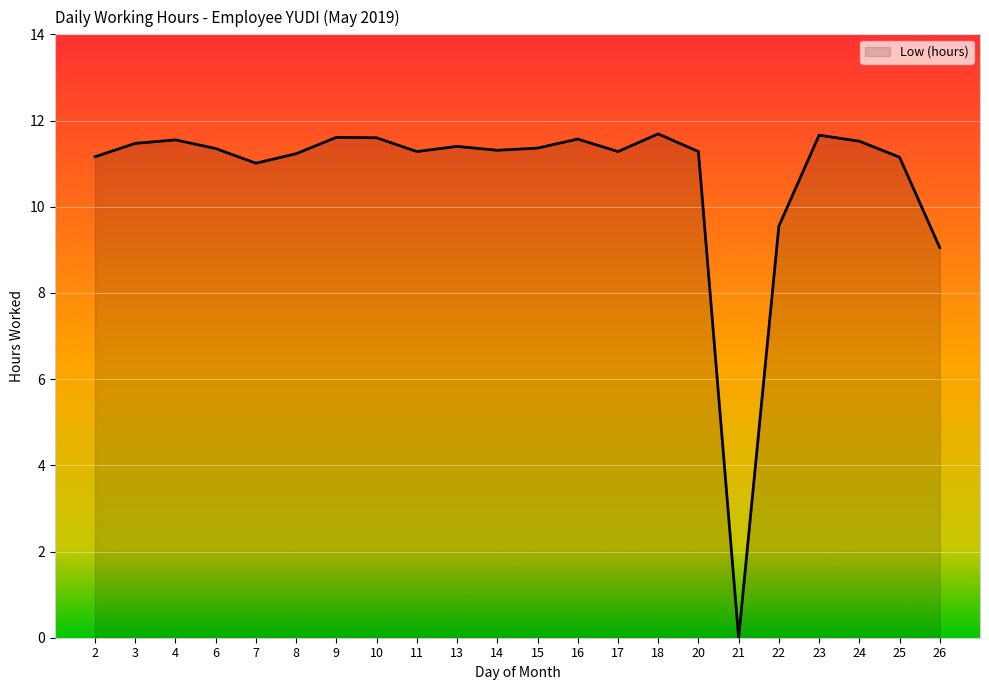

The chart shows a value of 20.2 at 15. True or false?

False